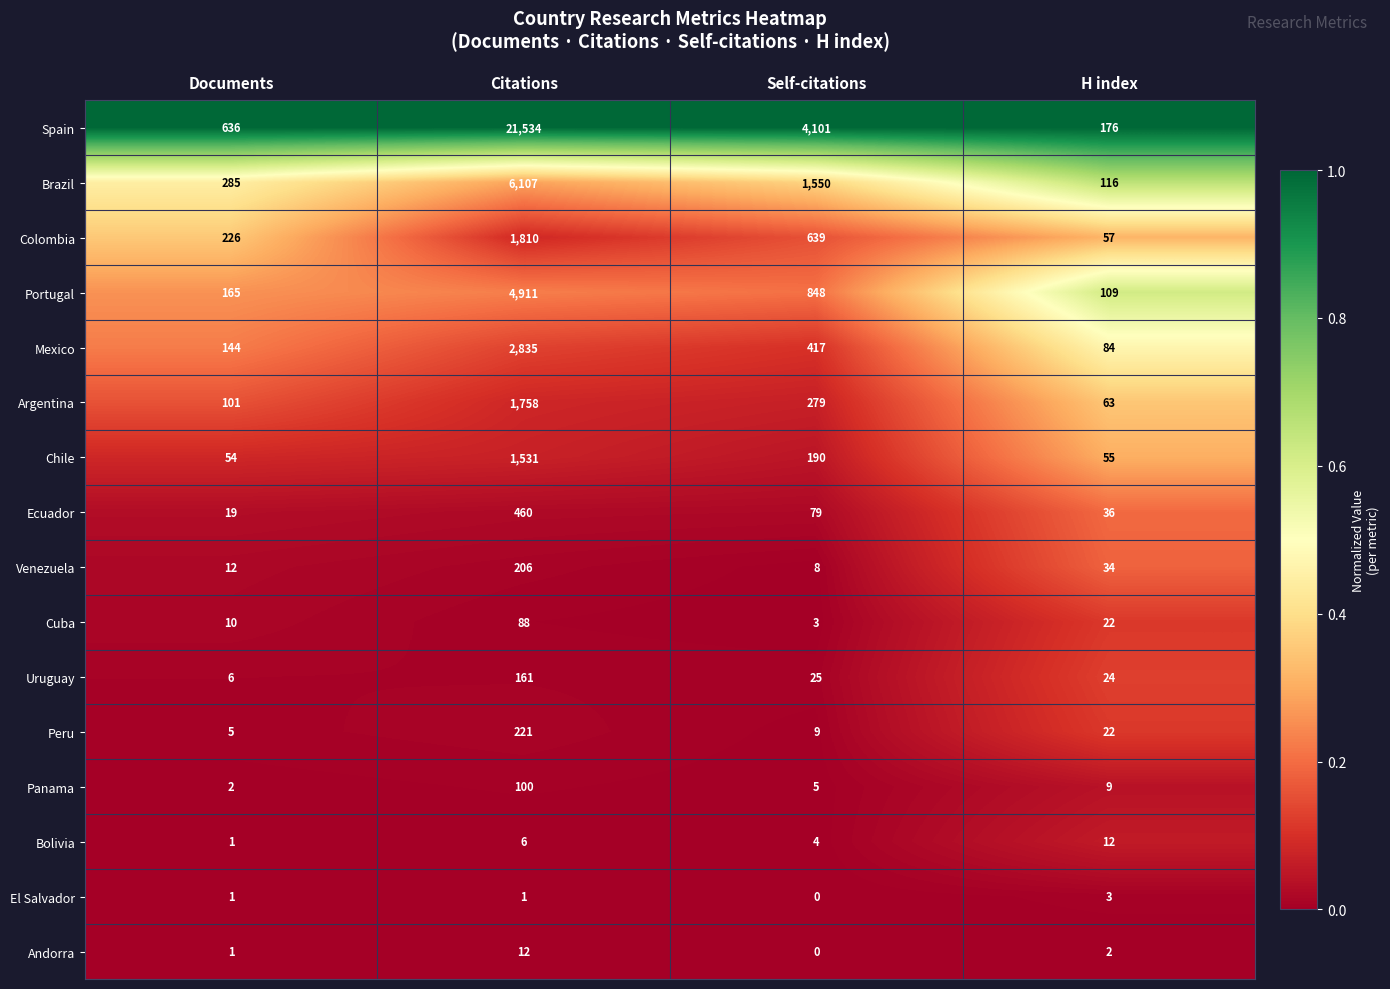

Where does the Portugal series first go above 848?

Citations